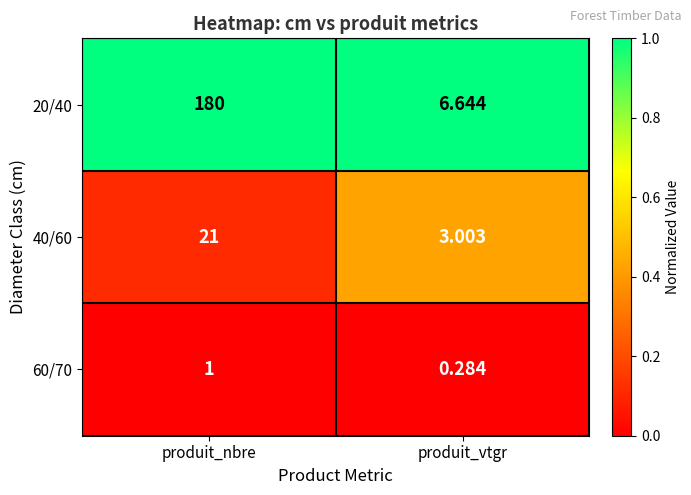

What is the total value across all series at produit_vtgr?

9.9